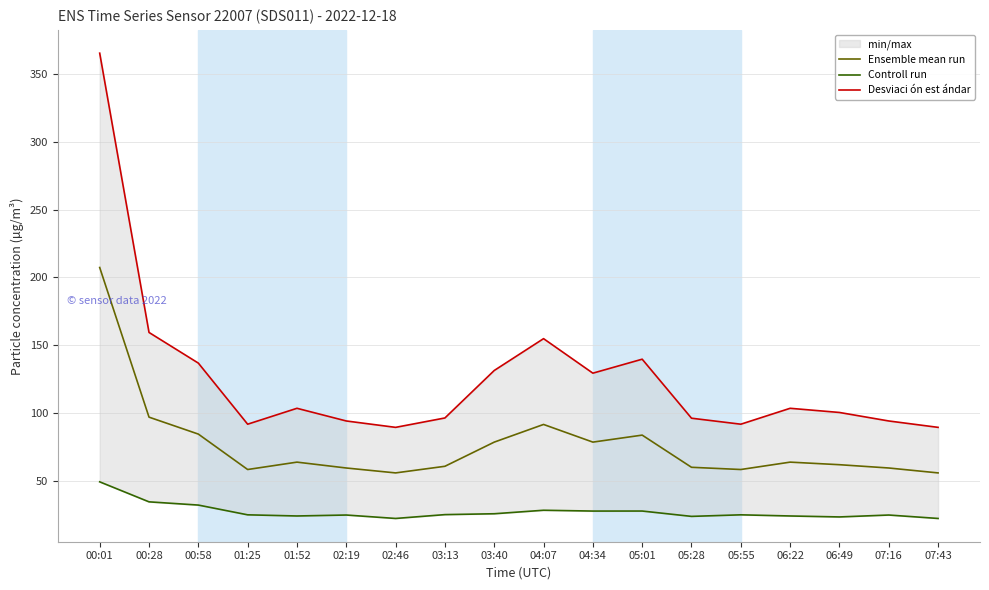

At which label is Desviaci ón est ándar closest to 227?

00:28